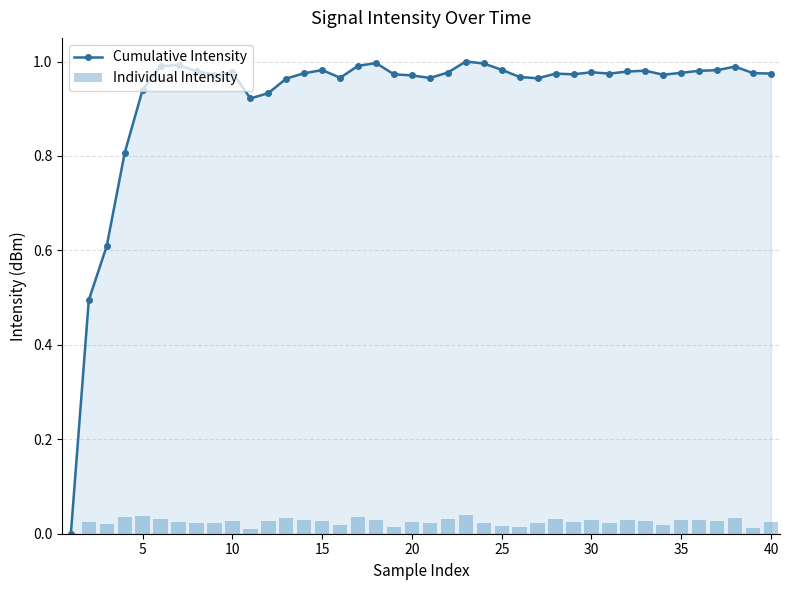

True or false: Cumulative Intensity has more than 1 interior local peaks.

True